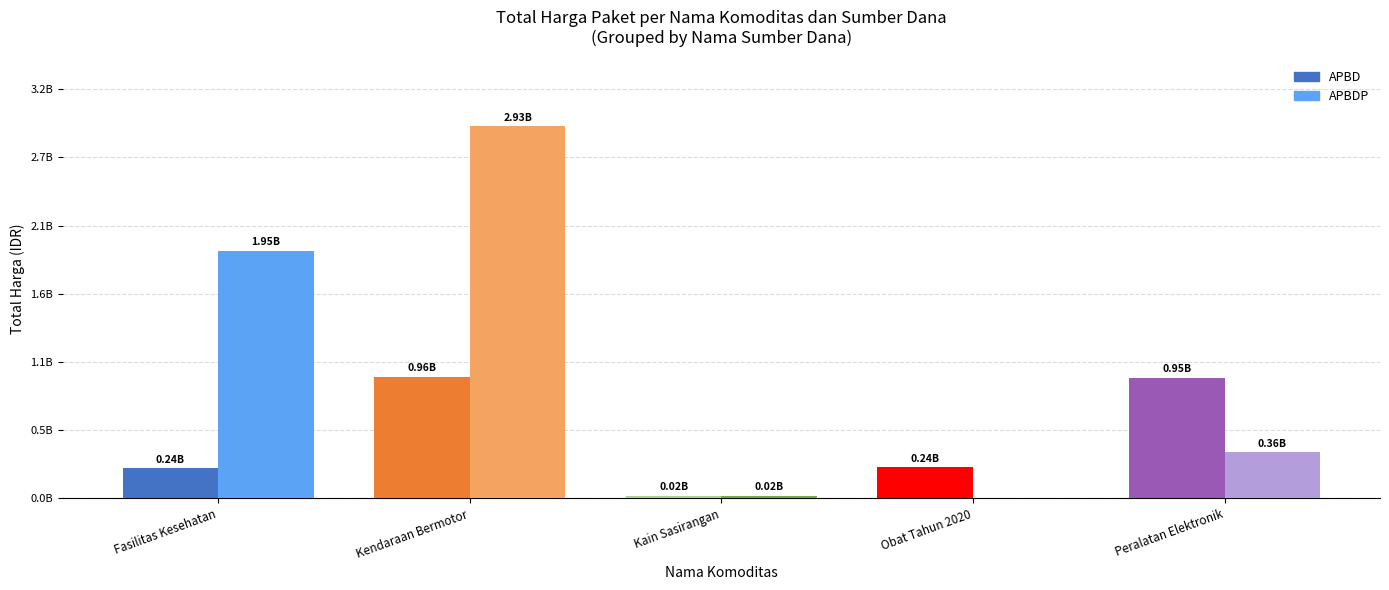

What are all the series names shown in the legend?

APBD, APBDP